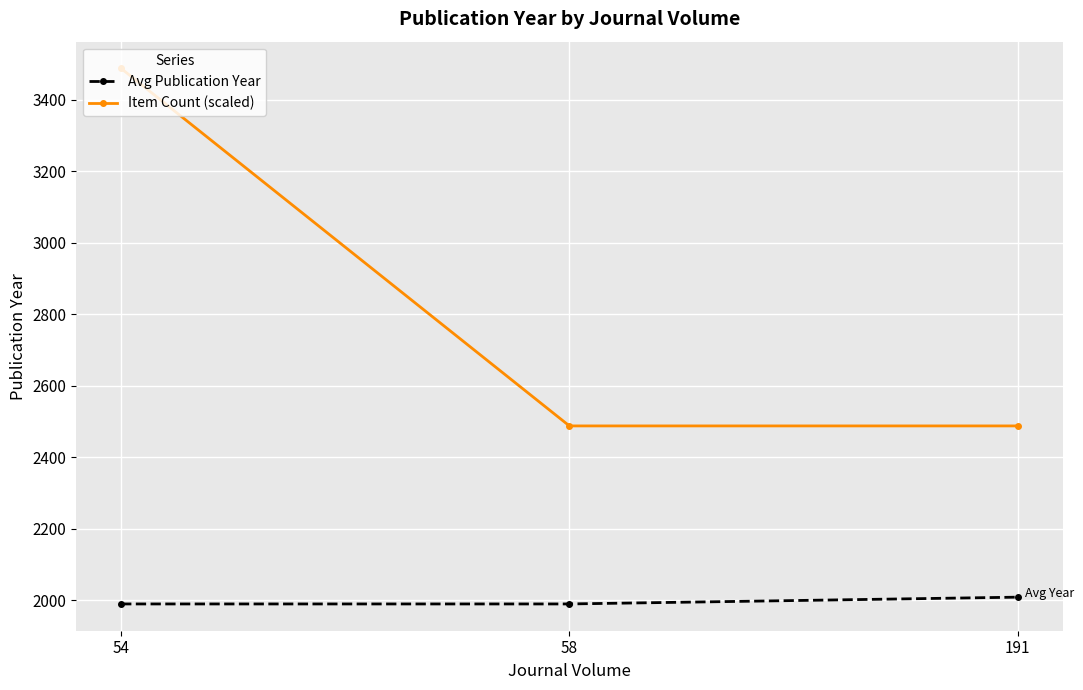

How many data points in Avg Publication Year are above 1990?

1